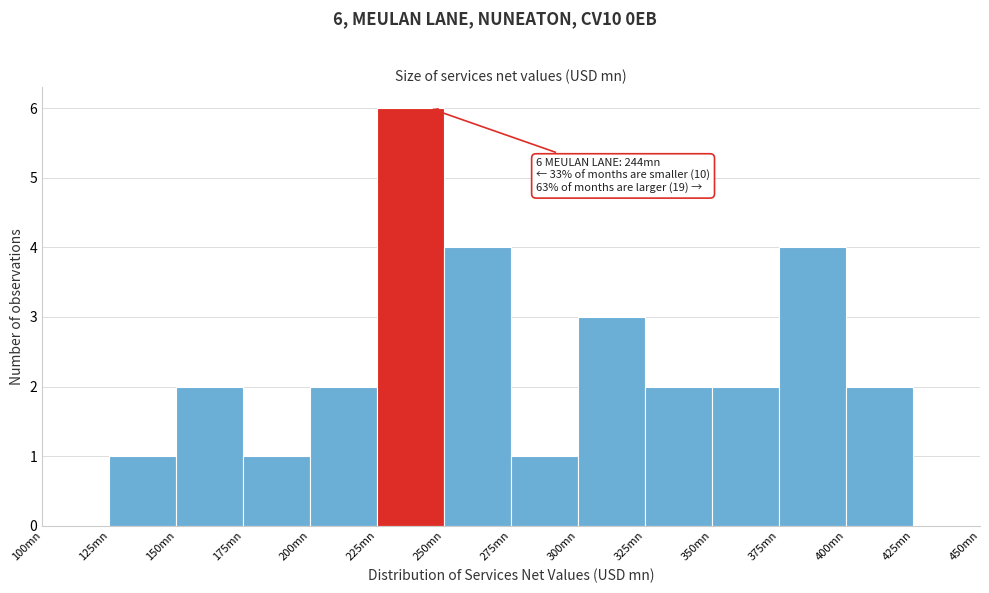

Over which range of the x-axis is the bar tallest?

225 to 250